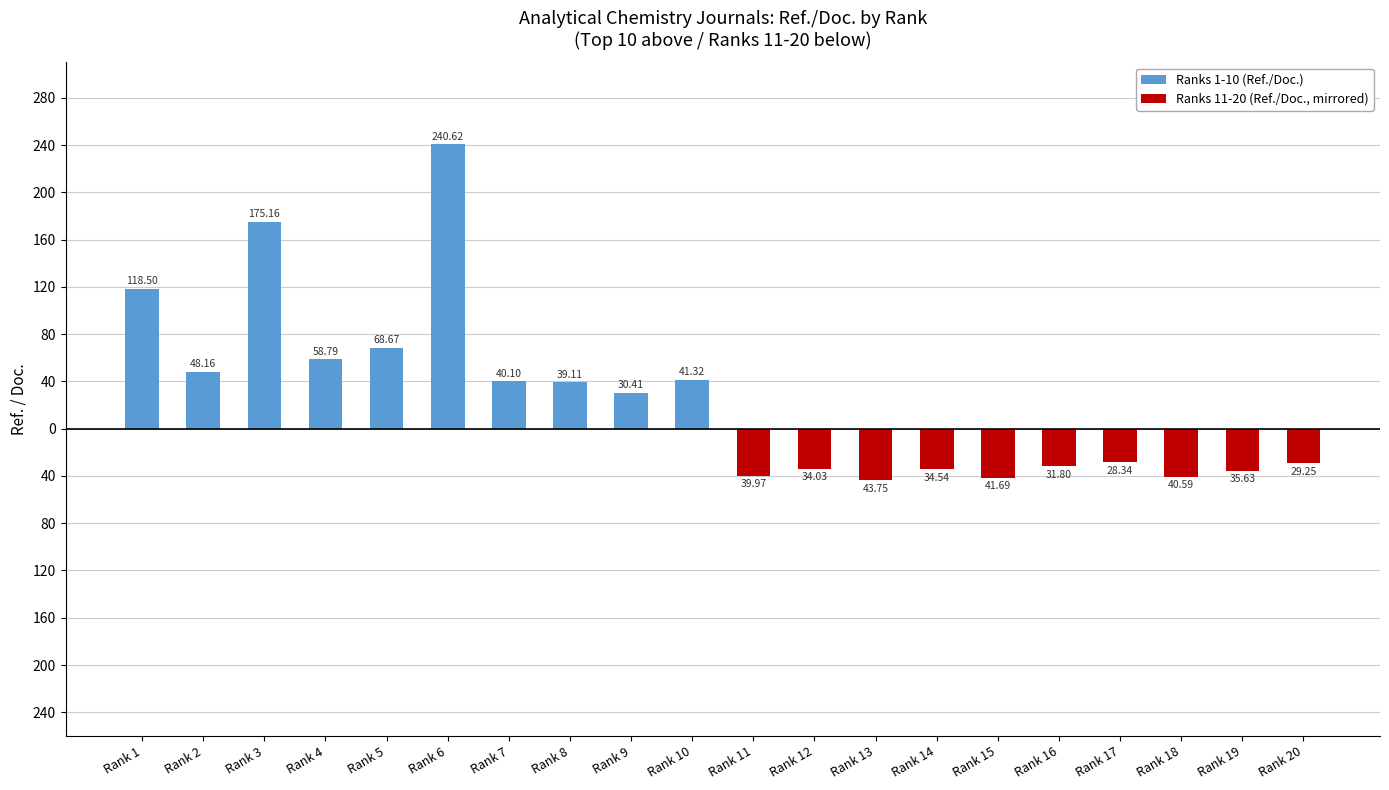

Is the value of Ranks 11-20 (Ref./Doc., mirrored) at Rank 7 greater than the value of Ranks 1-10 (Ref./Doc.) at Rank 4?

No